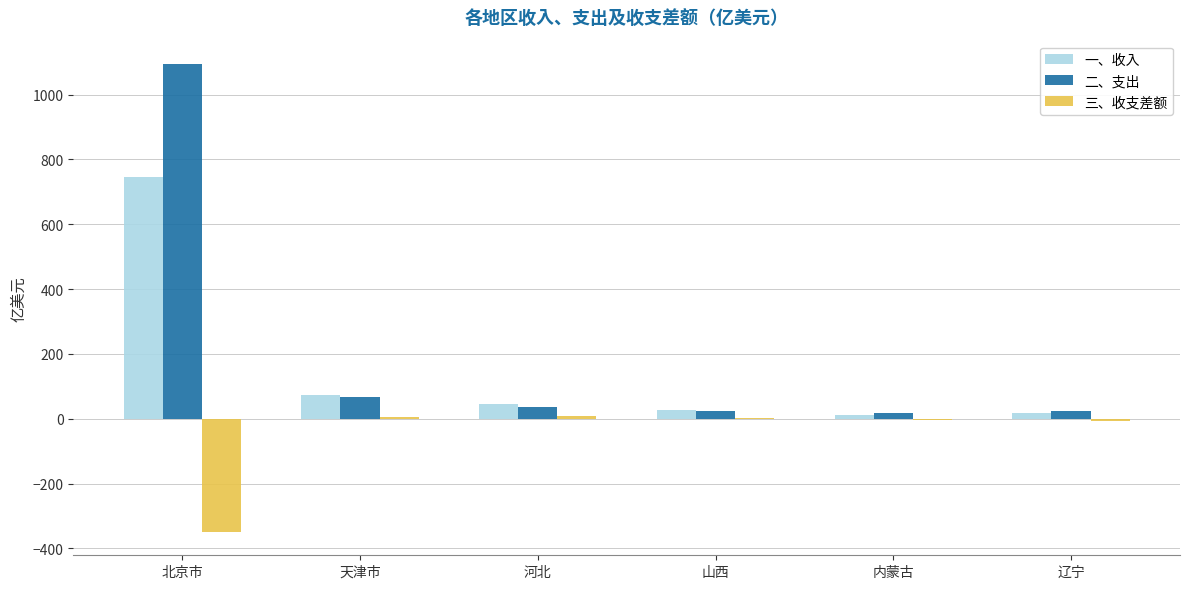

What is the total value across all series at 内蒙古?

24.5